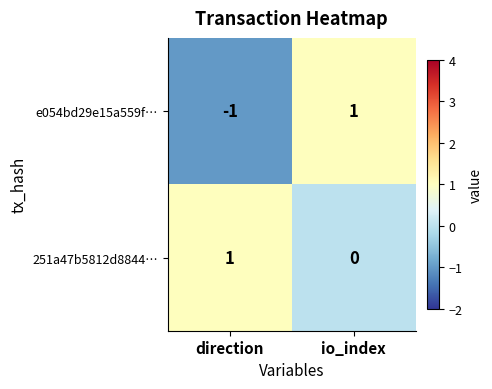

Between direction and io_index, which series saw the biggest shift?

e054bd29e15a559f…